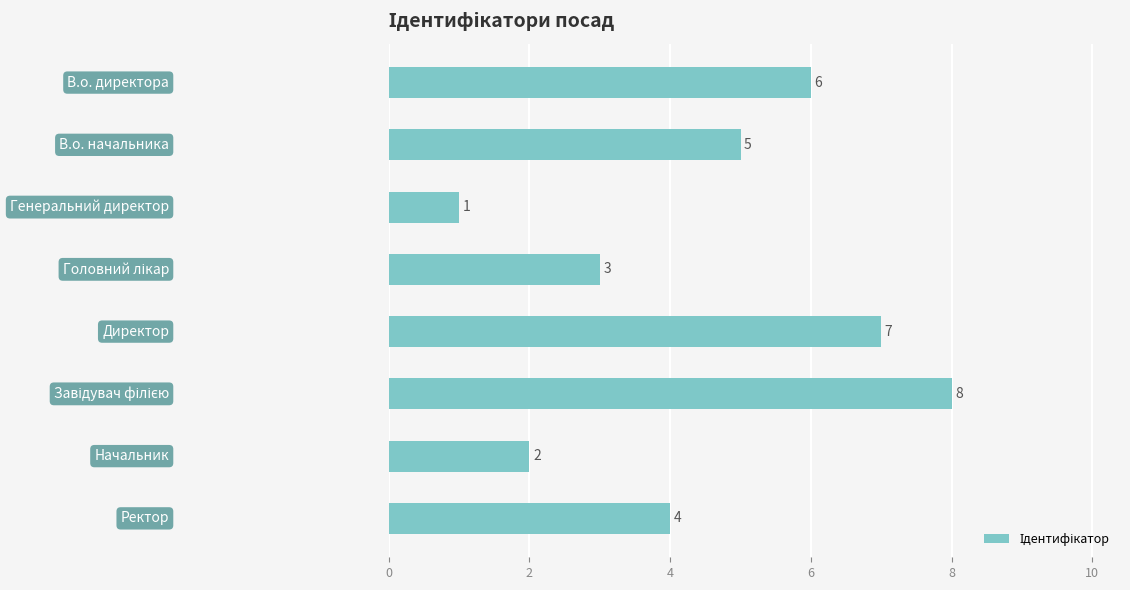

What is the value of the 7th bar from the top?

2